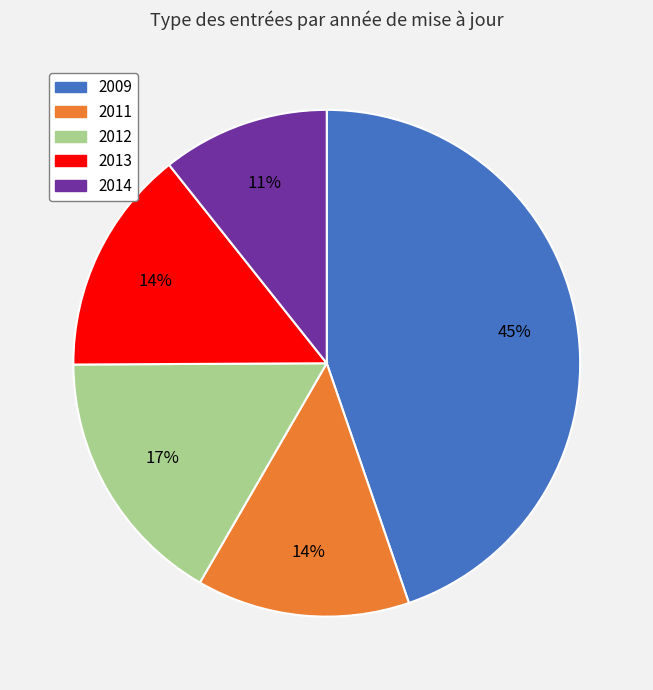

To the nearest percent, what is the average slice percentage?

20%